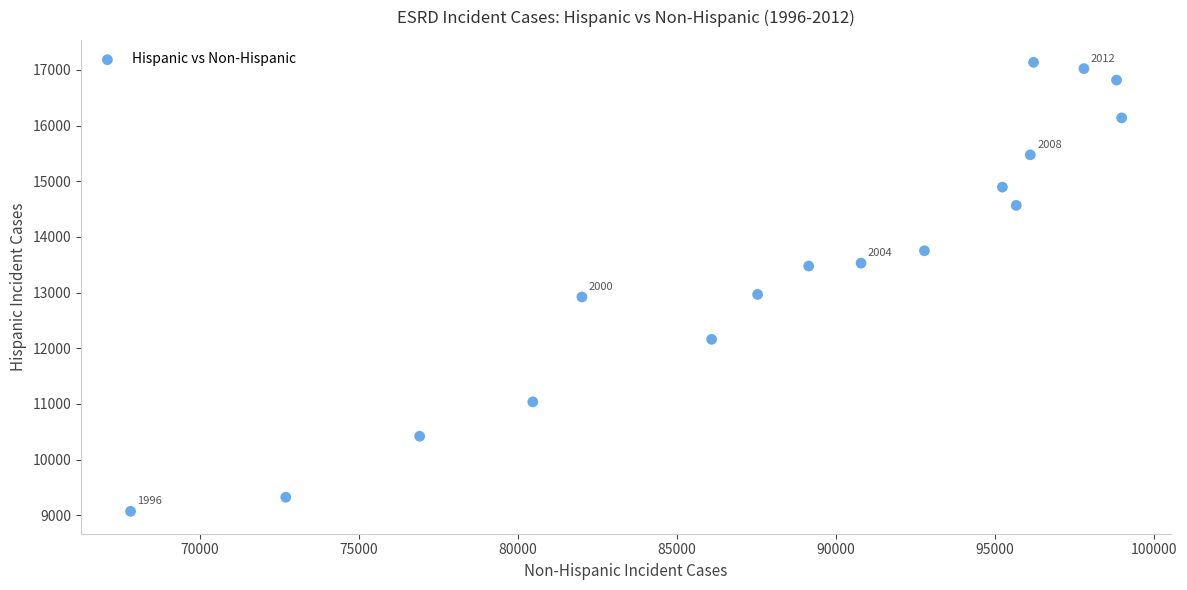

What is the range of Y values (max minus min)?

8066